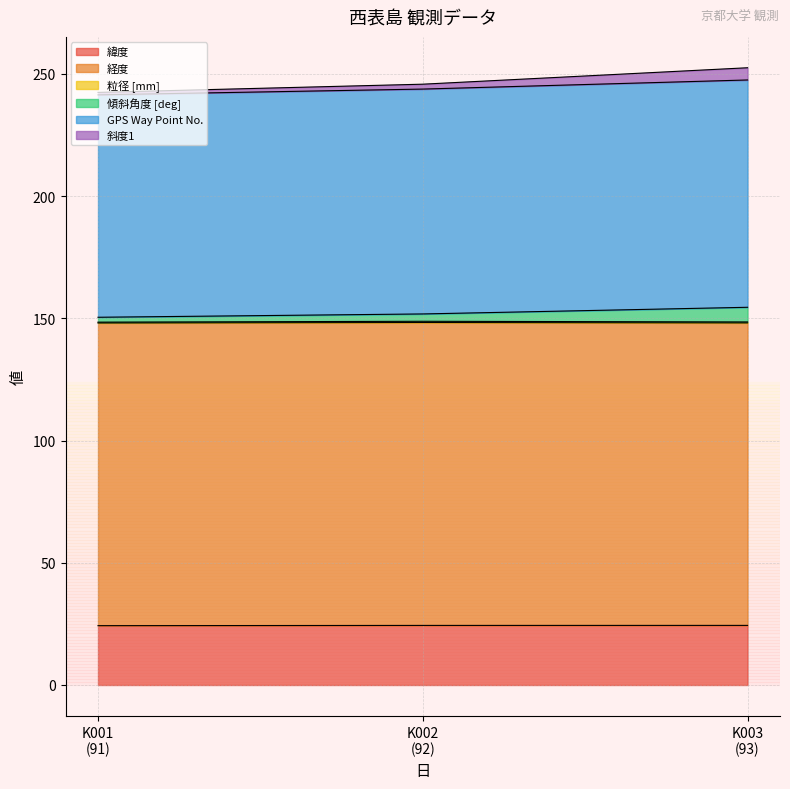

What is the highest value of the 緯度 series?

24.4